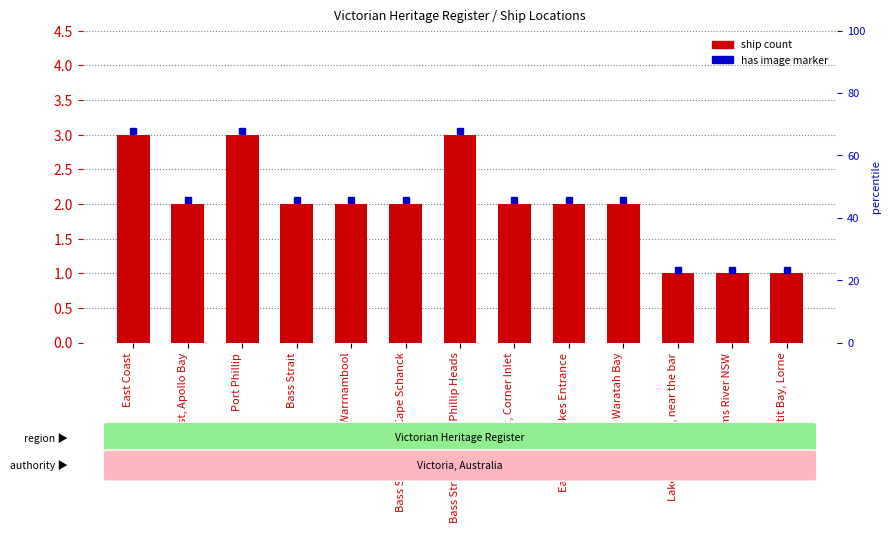

The chart shows a value of 3 at Port Phillip. True or false?

True